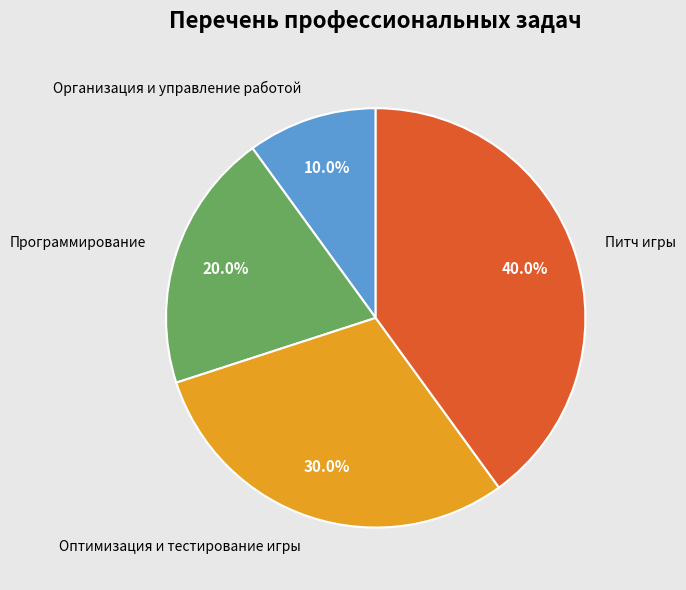

Rank the categories by value from highest to lowest.

Питч игры, Оптимизация и тестирование игры, Программирование, Организация и управление работой